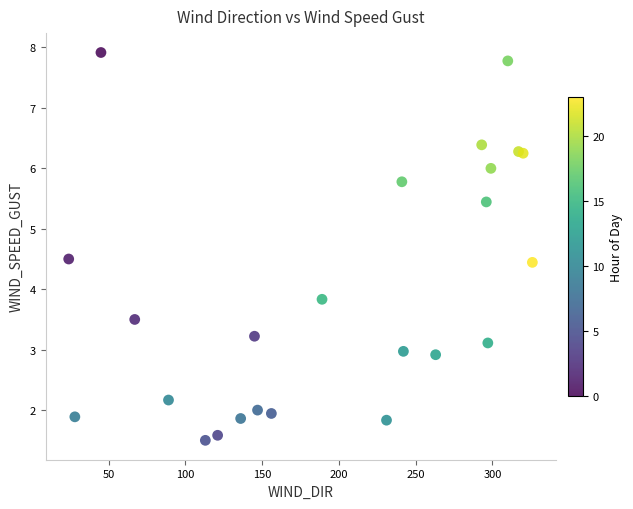

What Y value in the scatter plot is closest to 4?

3.8